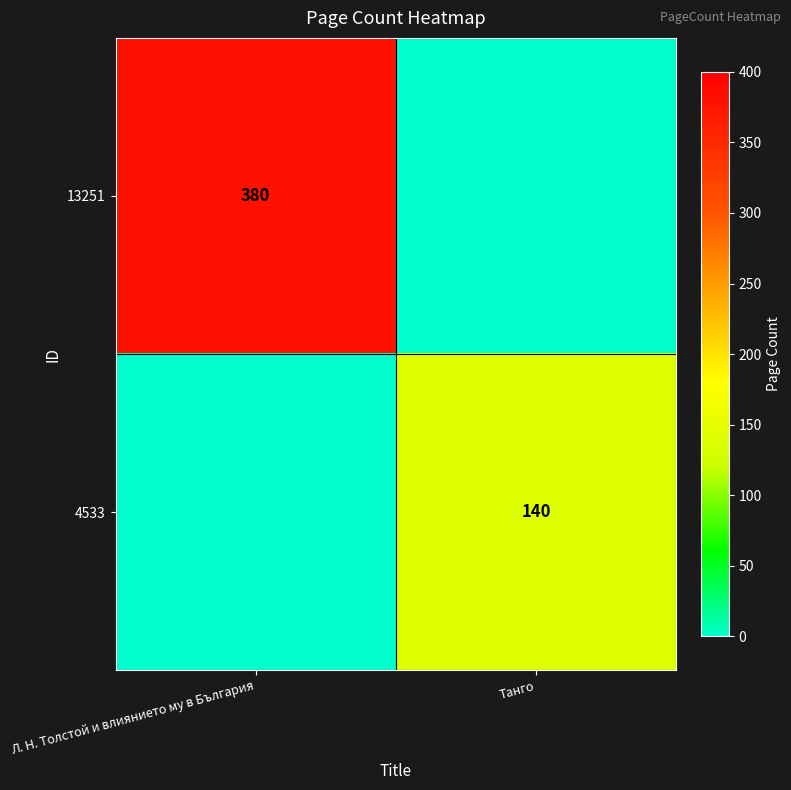

True or false: 4533 has a value of 140 at Танго.

True